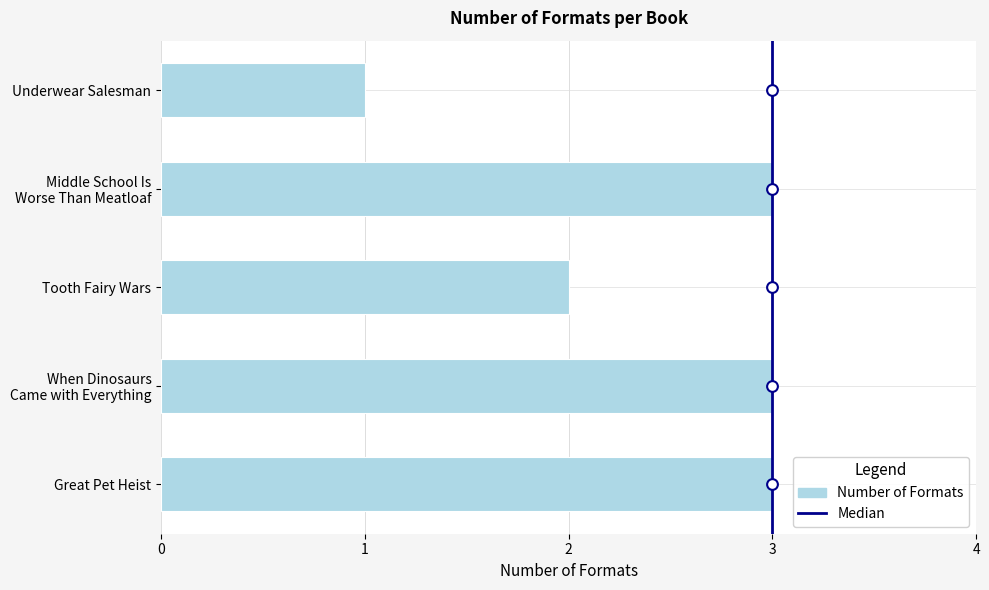

Between Tooth Fairy Wars and When Dinosaurs Came with Everything, which is larger?

When Dinosaurs Came with Everything